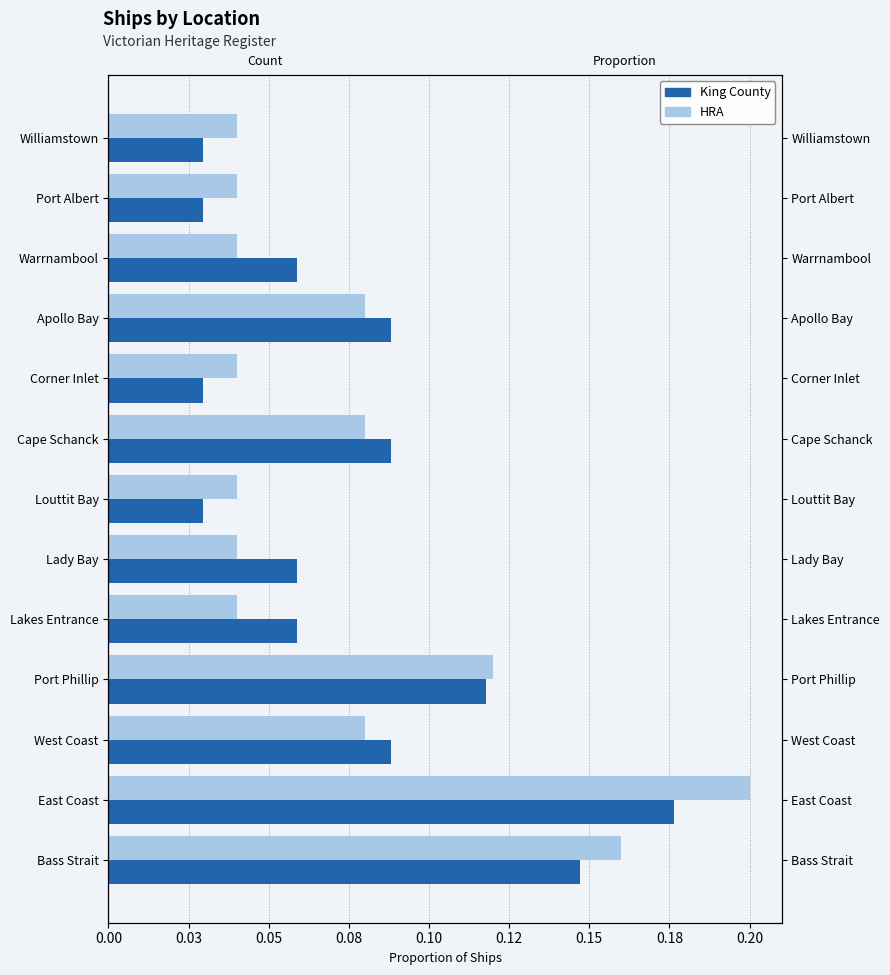

How many groups of bars are there?

13